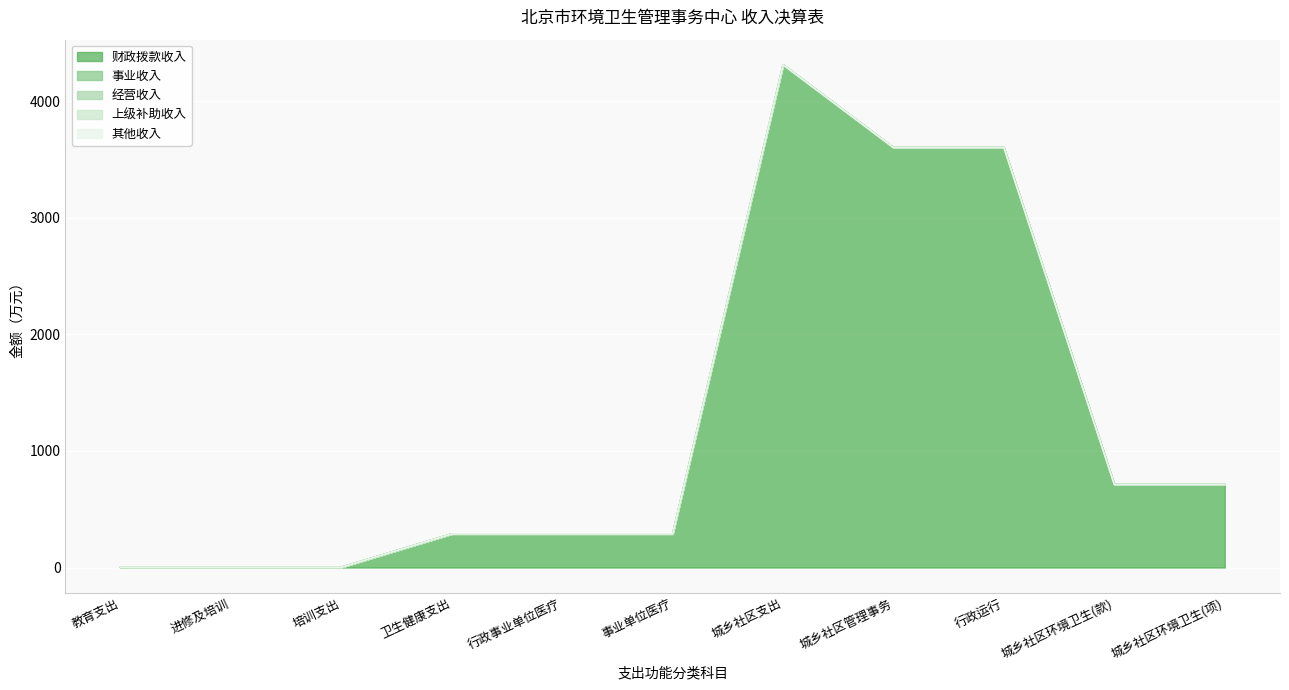

Reading left to right, transcribe all the data shown in this chart.

财政拨款收入: 教育支出=2.5	进修及培训=2.5	培训支出=2.5	卫生健康支出=288.1	行政事业单位医疗=288.1	事业单位医疗=288.1	城乡社区支出=4310.4	城乡社区管理事务=3599.8	行政运行=3599.8	城乡社区环境卫生(款)=710.6	城乡社区环境卫生(项)=710.6
事业收入: 教育支出=0.0	进修及培训=0.0	培训支出=0.0	卫生健康支出=0.0	行政事业单位医疗=0.0	事业单位医疗=0.0	城乡社区支出=0.0	城乡社区管理事务=0.0	行政运行=0.0	城乡社区环境卫生(款)=0.0	城乡社区环境卫生(项)=0.0
经营收入: 教育支出=0.0	进修及培训=0.0	培训支出=0.0	卫生健康支出=0.0	行政事业单位医疗=0.0	事业单位医疗=0.0	城乡社区支出=0.0	城乡社区管理事务=0.0	行政运行=0.0	城乡社区环境卫生(款)=0.0	城乡社区环境卫生(项)=0.0
上级补助收入: 教育支出=0.0	进修及培训=0.0	培训支出=0.0	卫生健康支出=0.0	行政事业单位医疗=0.0	事业单位医疗=0.0	城乡社区支出=0.0	城乡社区管理事务=0.0	行政运行=0.0	城乡社区环境卫生(款)=0.0	城乡社区环境卫生(项)=0.0
其他收入: 教育支出=0.0	进修及培训=0.0	培训支出=0.0	卫生健康支出=0.0	行政事业单位医疗=0.0	事业单位医疗=0.0	城乡社区支出=0.0	城乡社区管理事务=0.0	行政运行=0.0	城乡社区环境卫生(款)=0.0	城乡社区环境卫生(项)=0.0